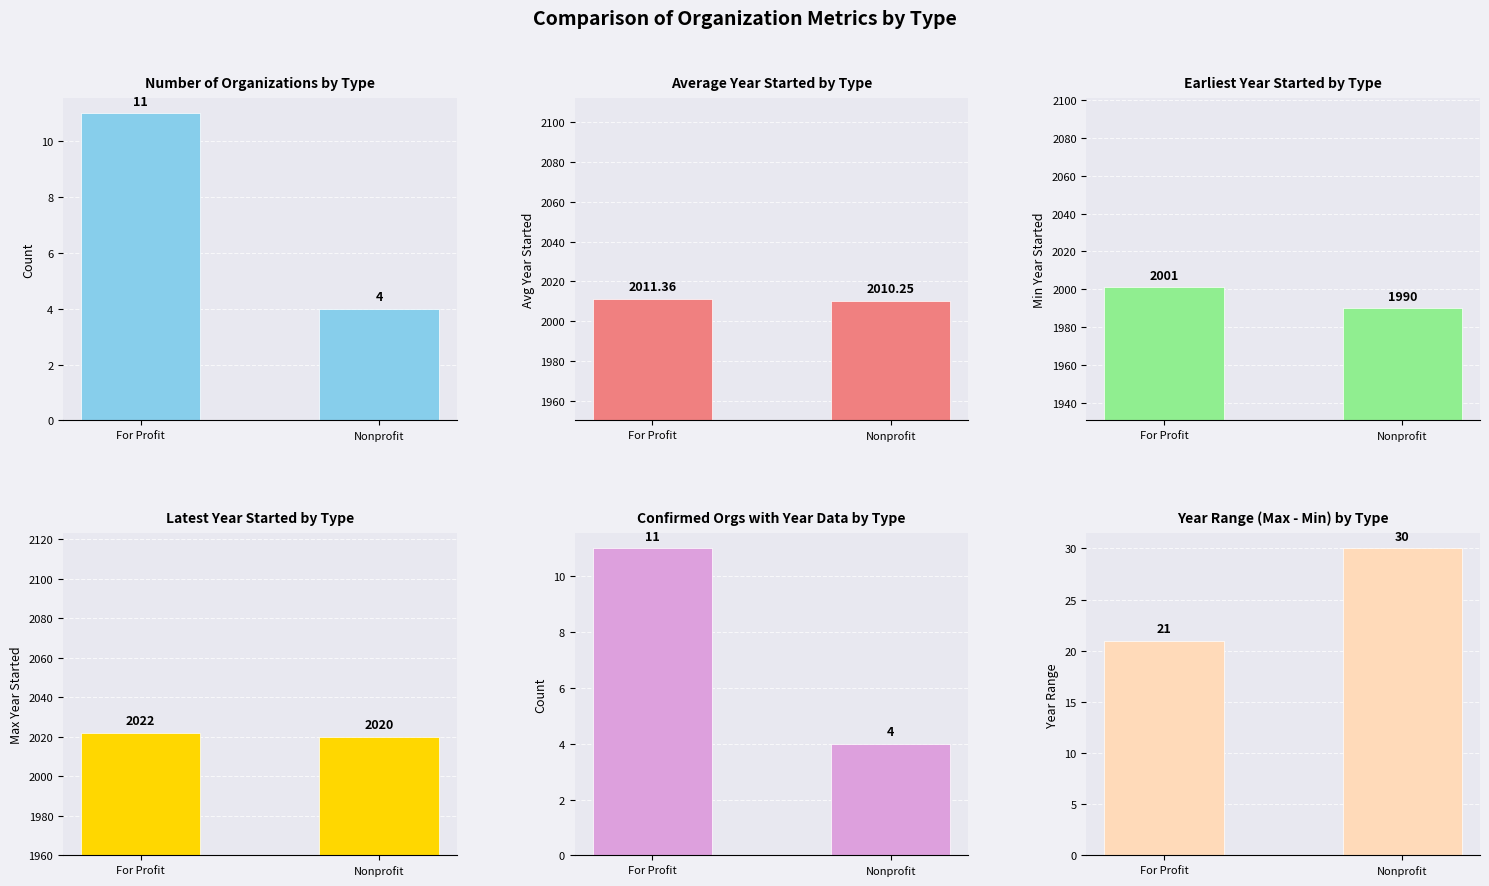

Does the chart contain stacked bars?

No